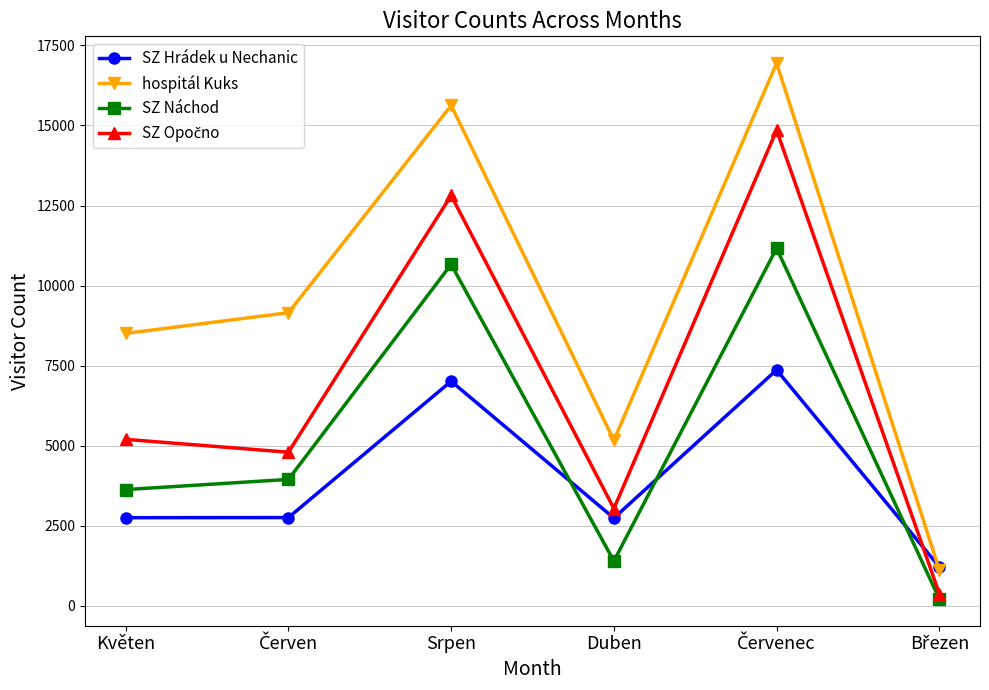

At which category does hospitál Kuks reach its first local valley?

Duben